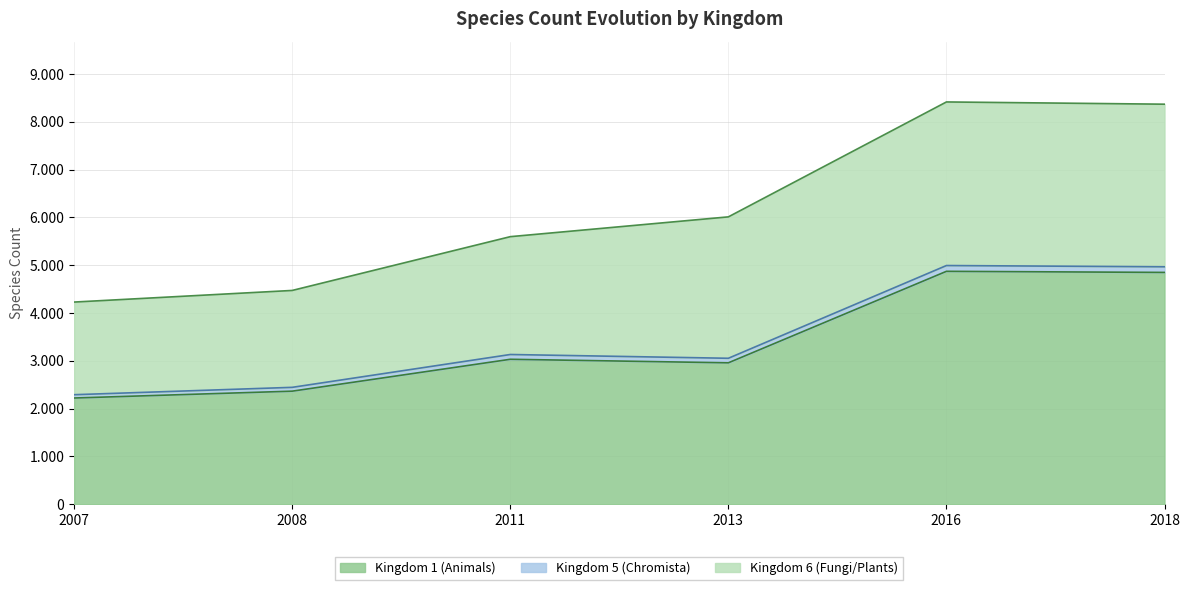

What is the spread (max minus min) of values at 2007-12-19?

2153